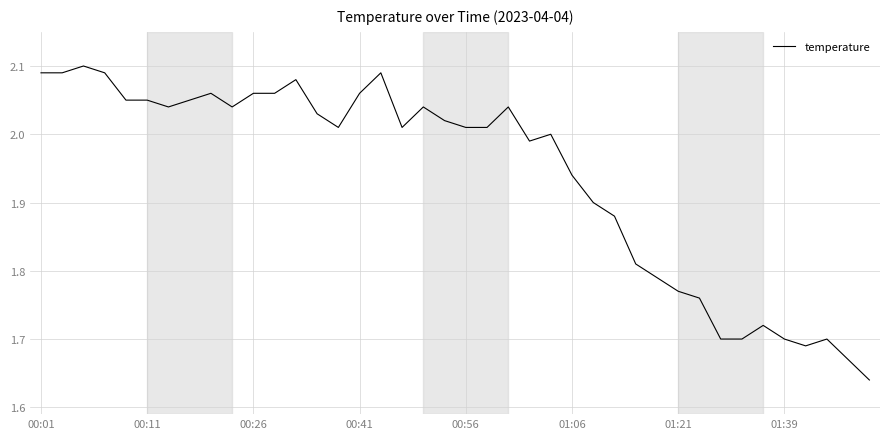

What is the difference between the maximum and minimum values?

0.5